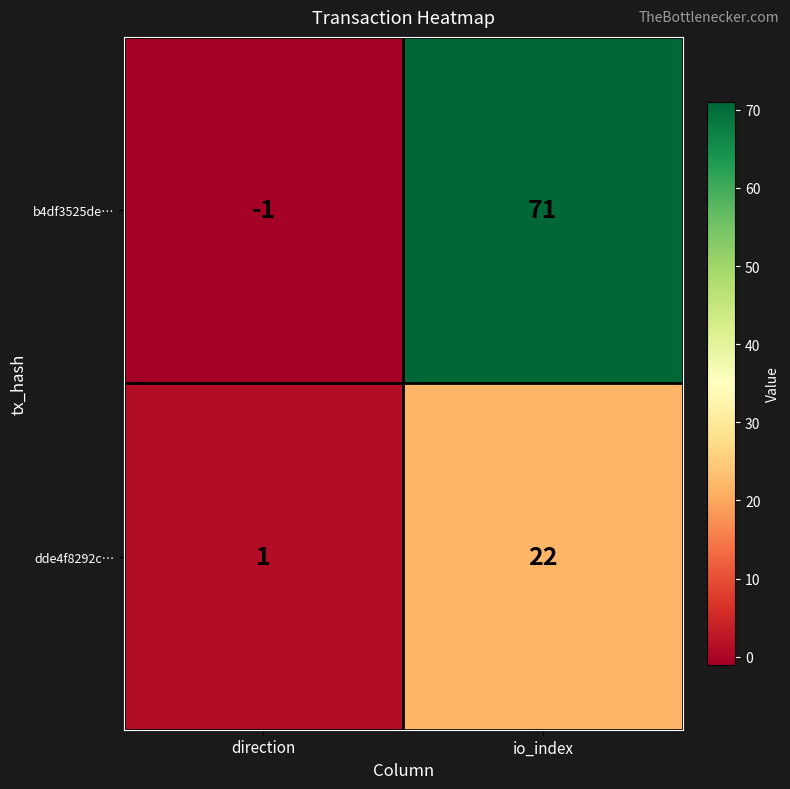

What is the difference between the maximum and minimum values in the dde4f8292c… series?

21